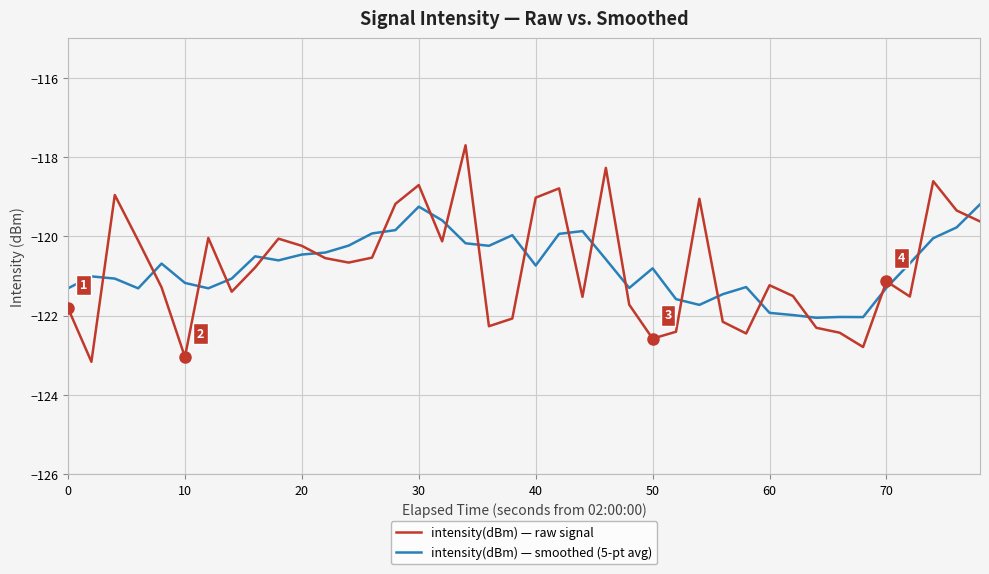

Count the number of categories in the chart.

40